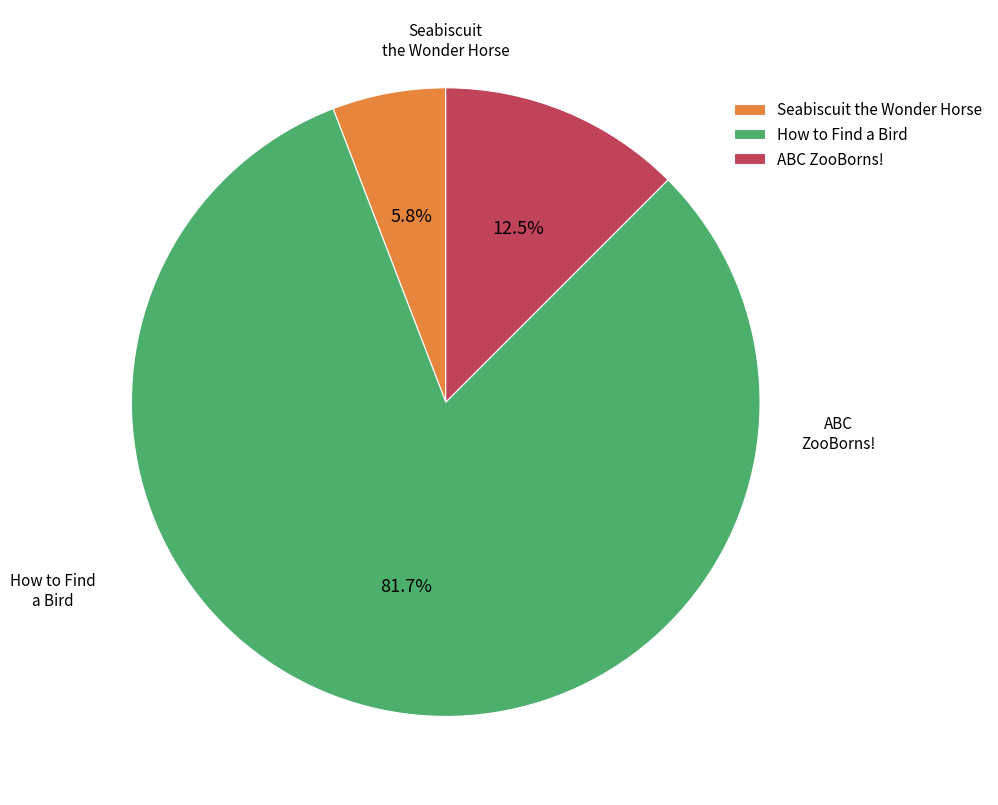

Which category has the smallest portion of the pie?

Seabiscuit the Wonder Horse